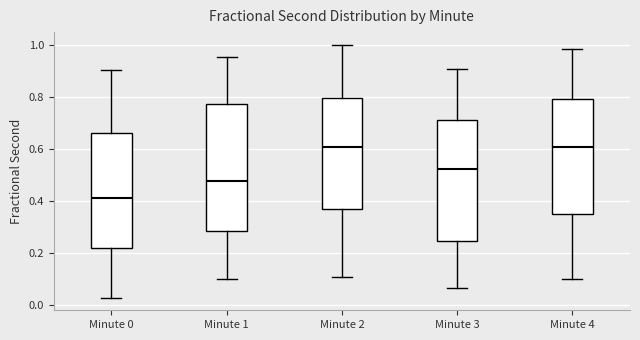

Reading left to right, read every box against the y-axis: the position of its median line, the range the box covers, and the ends of its whiskers. The values are not printed on the chart, so give them approximately, as read against the axis.

Minute 0: median 0.42, box 0.22 to 0.66, whiskers 0.02 to 0.90
Minute 1: median 0.48, box 0.28 to 0.78, whiskers 0.10 to 0.96
Minute 2: median 0.60, box 0.36 to 0.80, whiskers 0.10 to 1.00
Minute 3: median 0.52, box 0.24 to 0.72, whiskers 0.06 to 0.90
Minute 4: median 0.60, box 0.34 to 0.80, whiskers 0.10 to 0.98